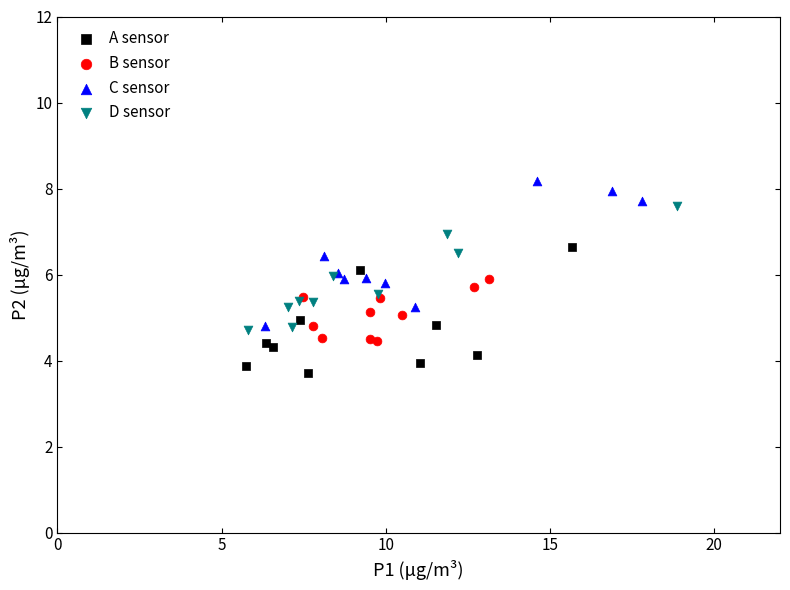

Which series has the widest spread of Y values?

C sensor